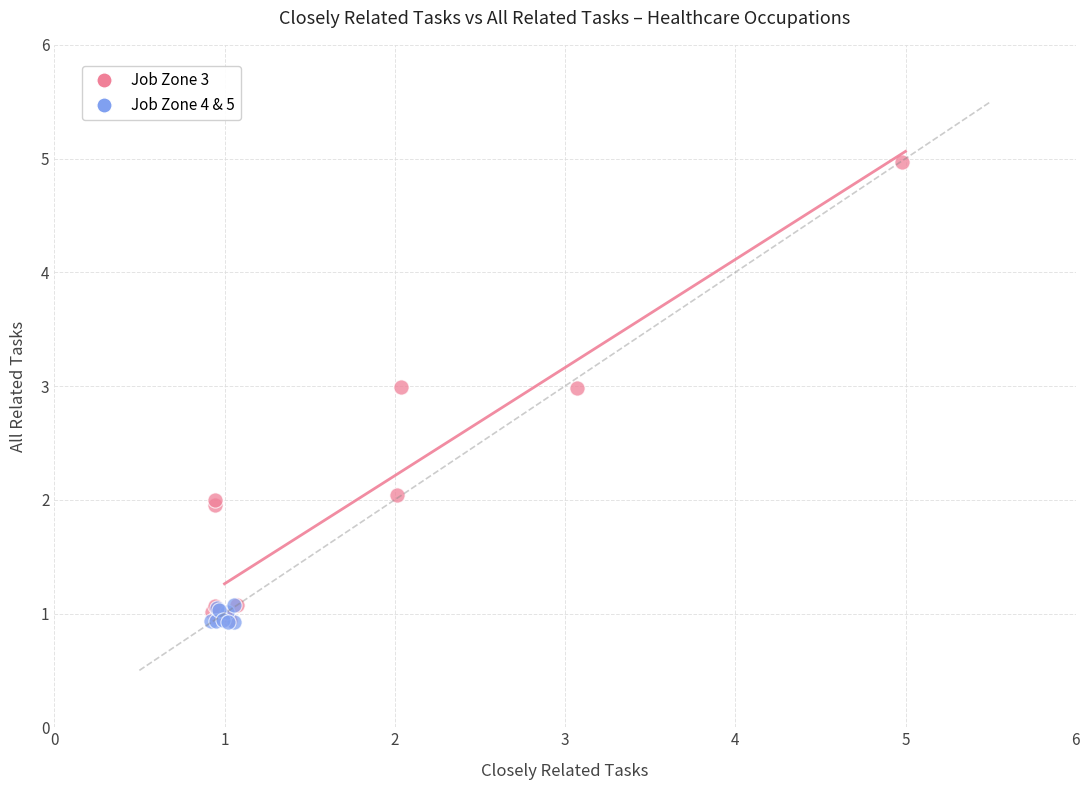

Which series reaches the maximum Y coordinate?

Job Zone 3